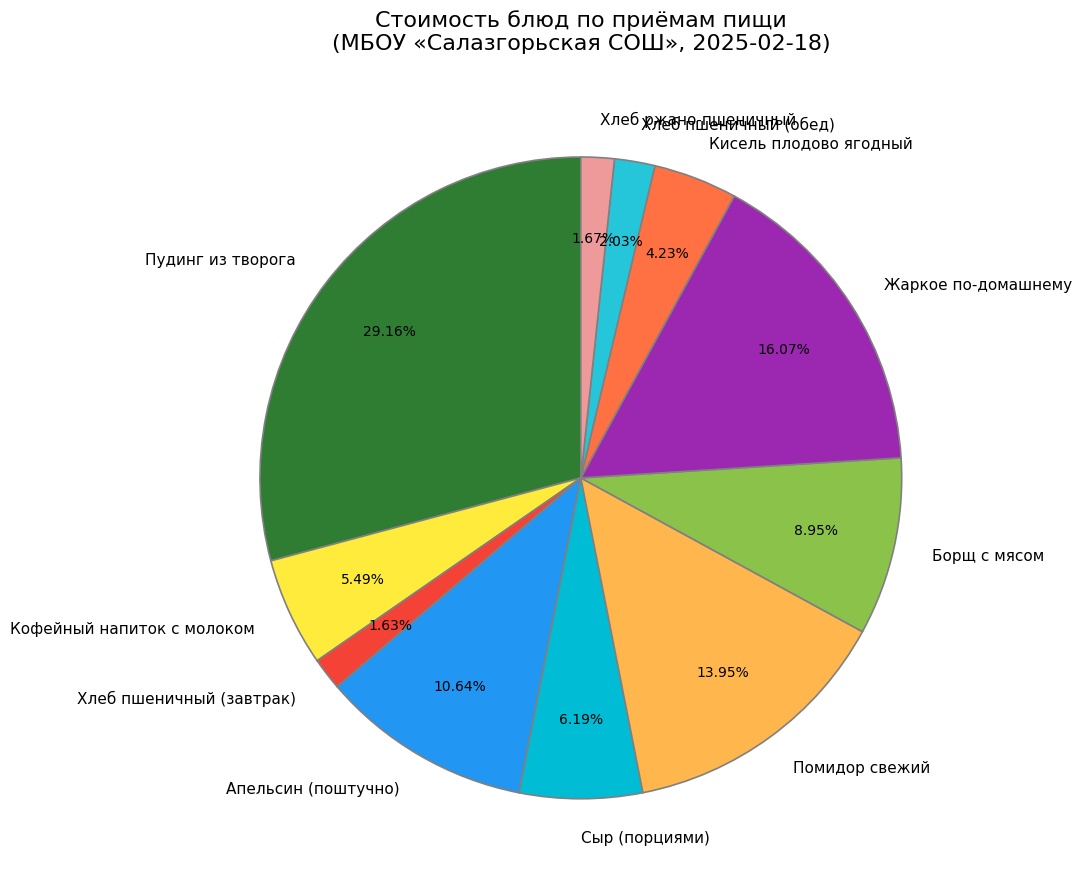

Between Пудинг из творога and Хлеб пшеничный (обед), which is larger?

Пудинг из творога